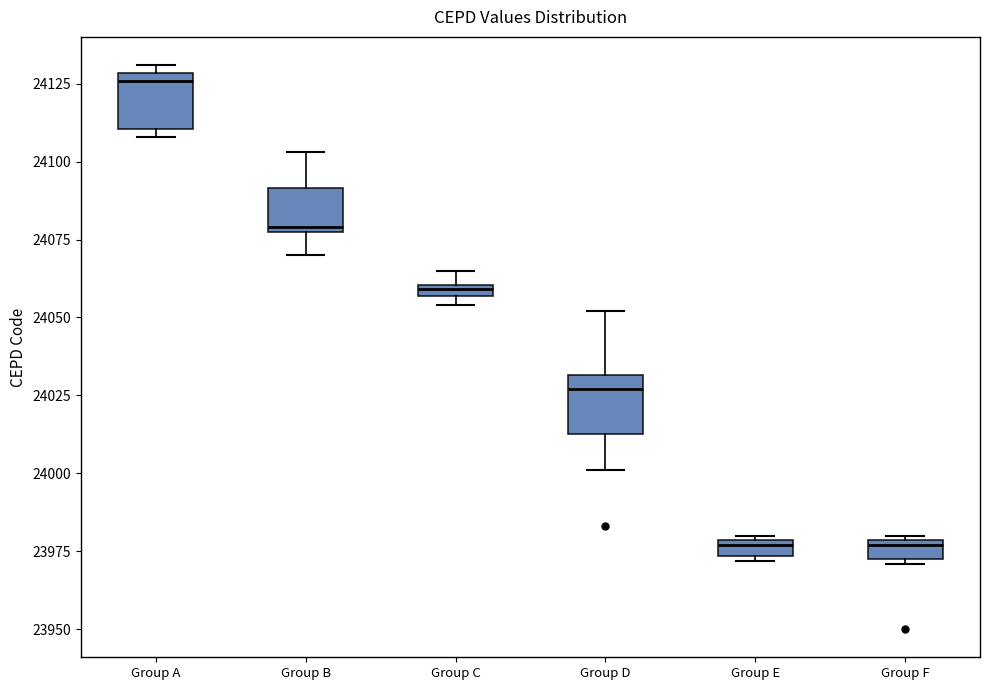

Which box has the highest median line?

Group A